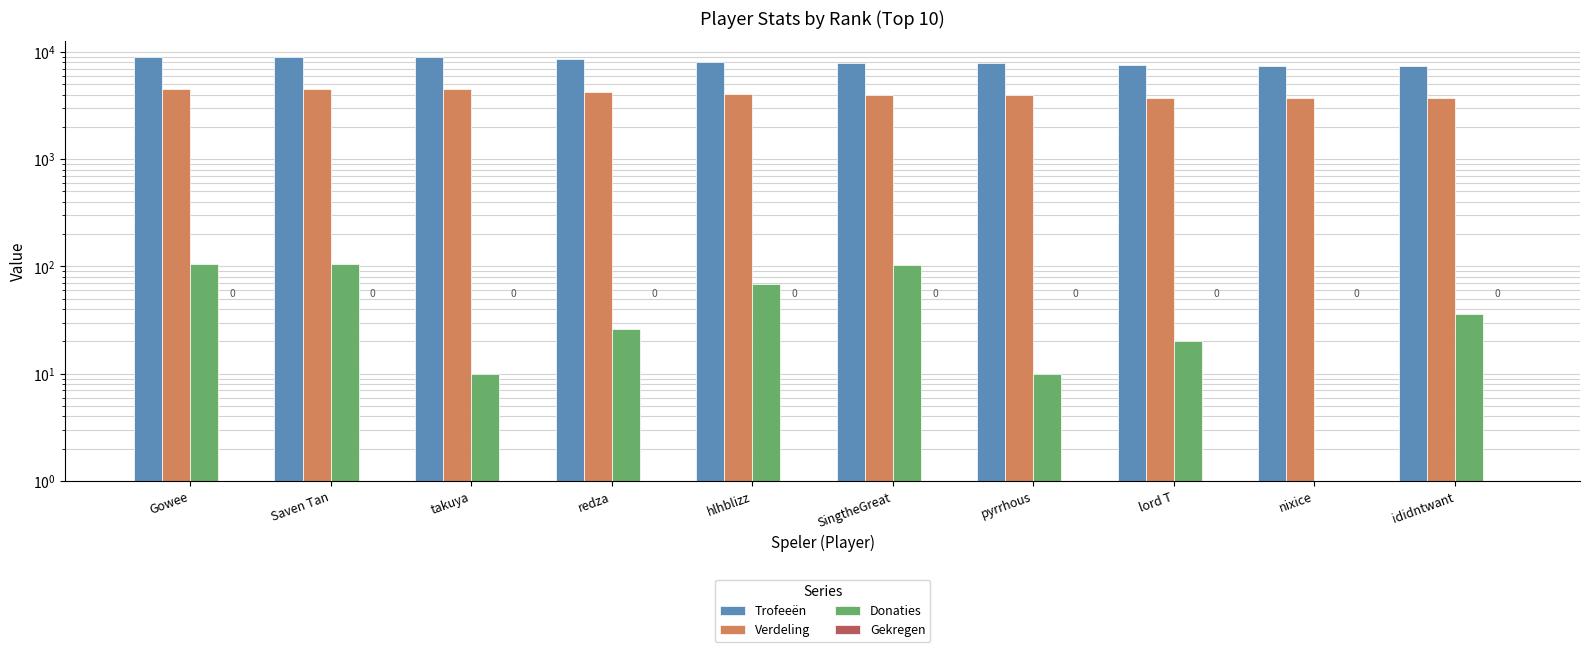

Does the chart contain stacked bars?

No